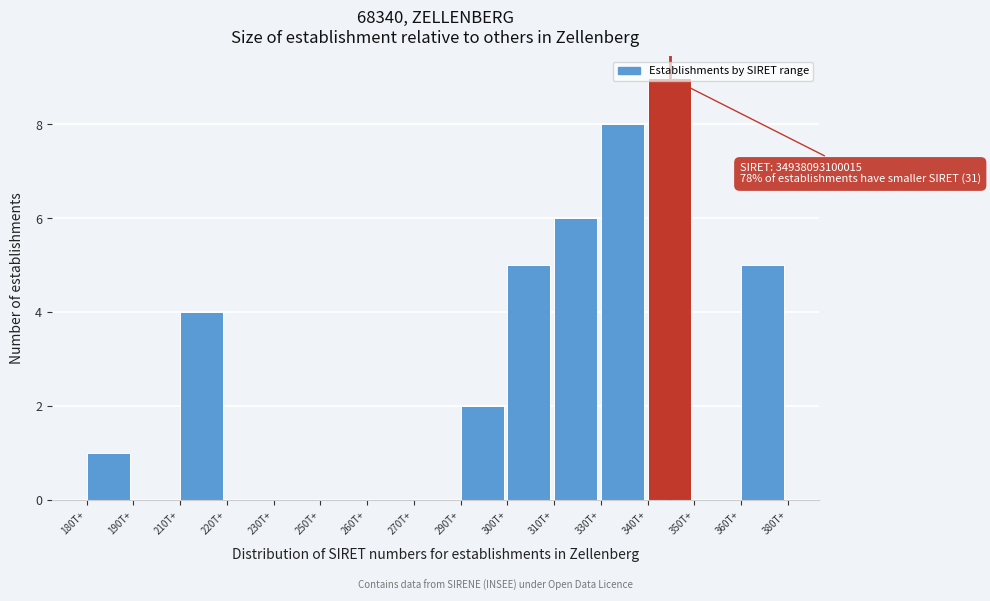

Which category has the highest value across all series?

340T+